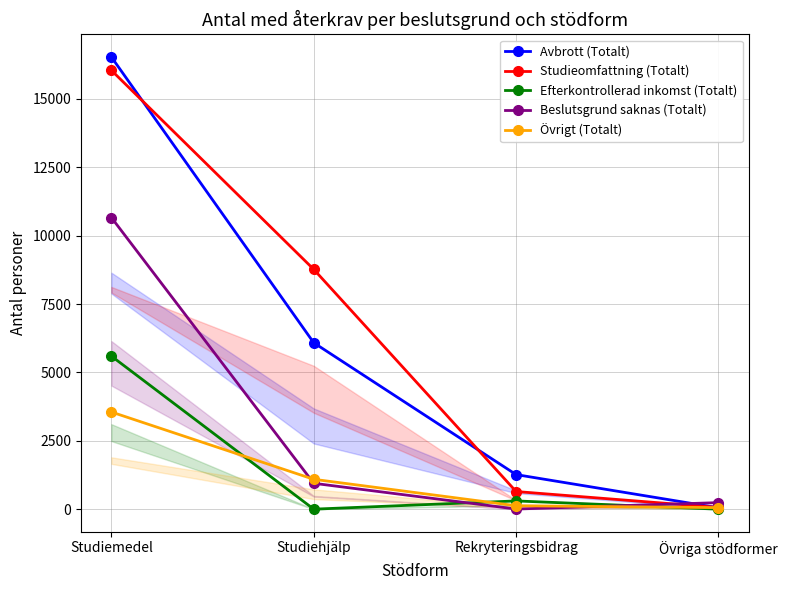

Is it true that Studieomfattning (Totalt) equals 62 at Övriga stödformer?

True